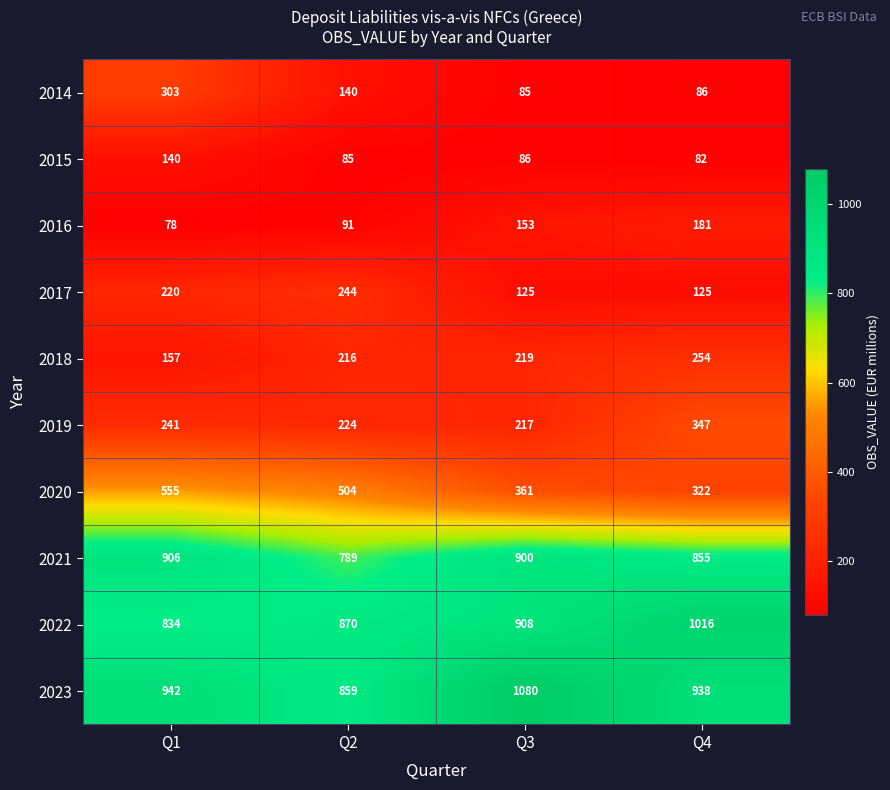

Count the number of data series in this chart.

10